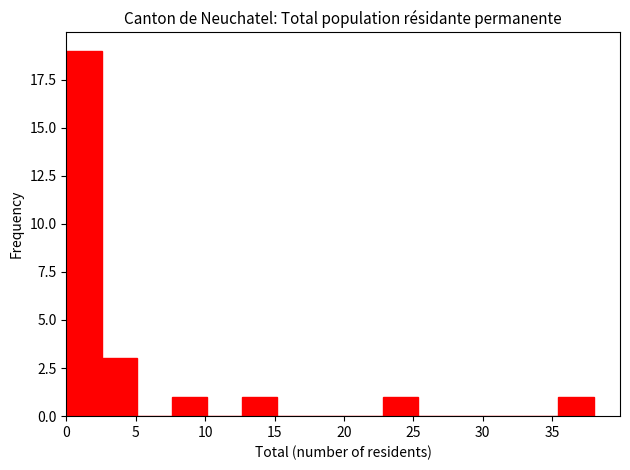

Which range on the x-axis has the tallest bar?

0.0 to 2.5